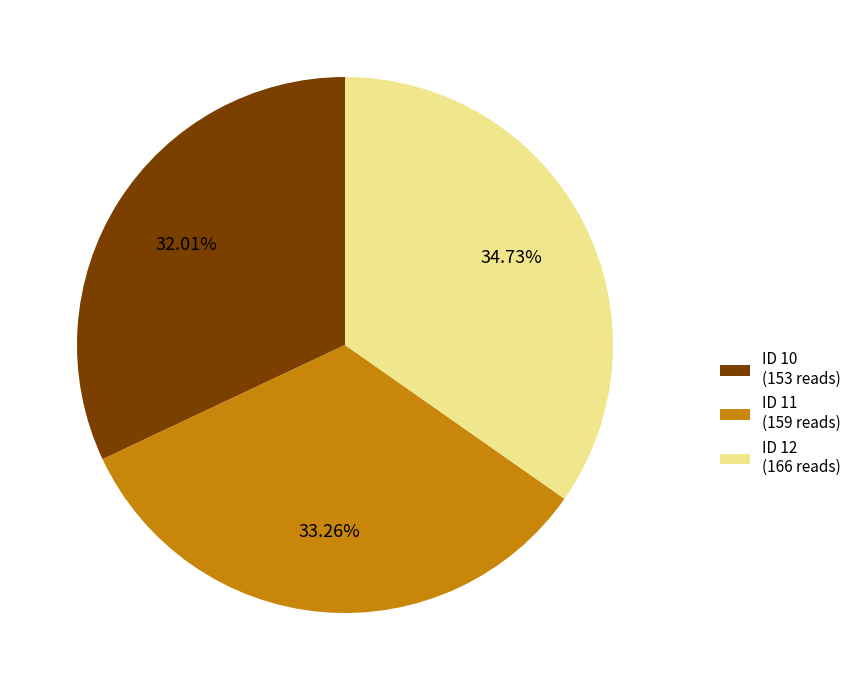

Is ID 12 (166 reads) the majority of the pie?

No